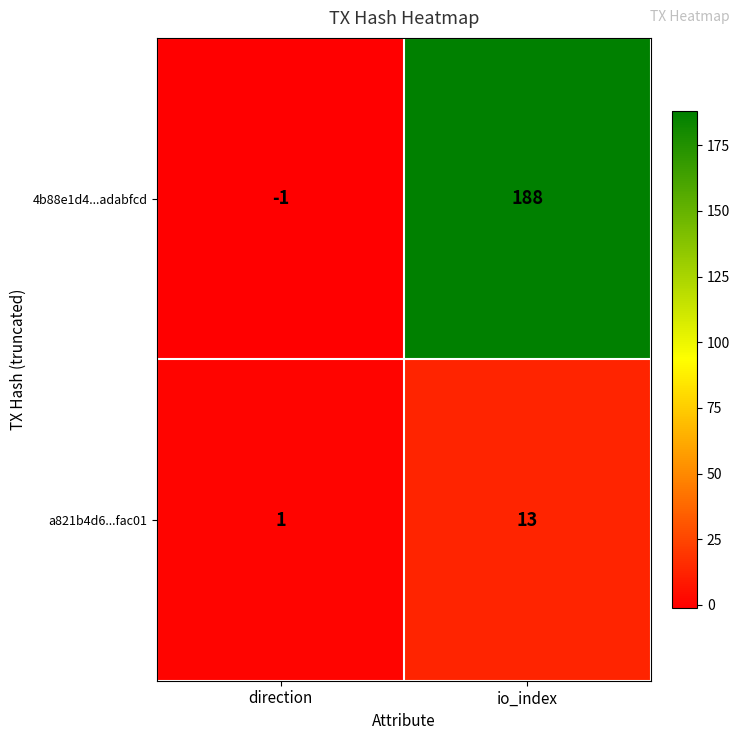

Rank the series by their maximum value, from lowest to highest.

a821b4d6...fac01, 4b88e1d4...adabfcd